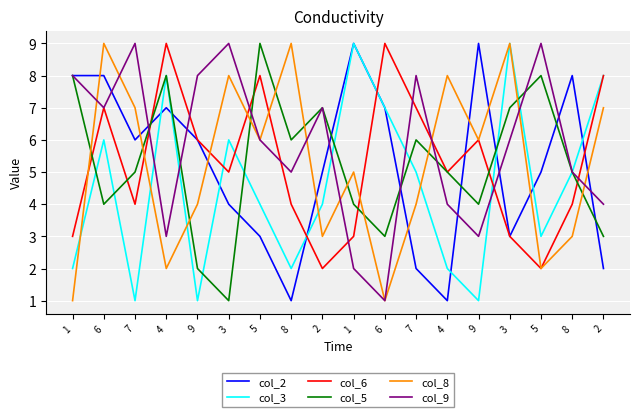

What are all the series names shown in the legend?

col_2, col_3, col_6, col_5, col_8, col_9